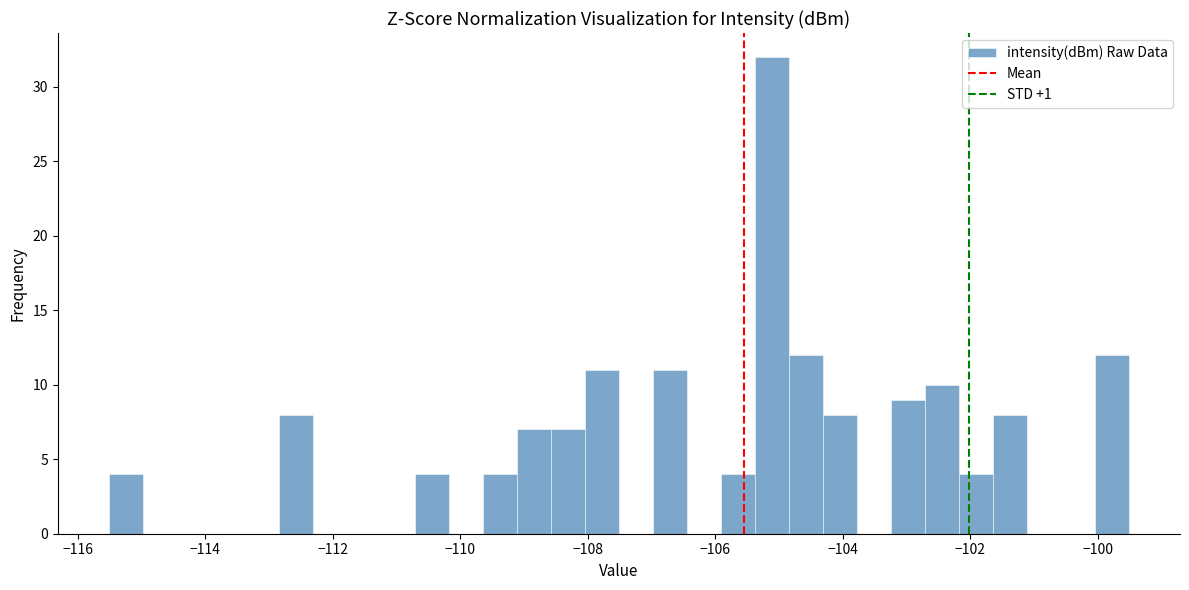

Read against the x-axis, roughly where is the centre of the tallest bar?

-105.2